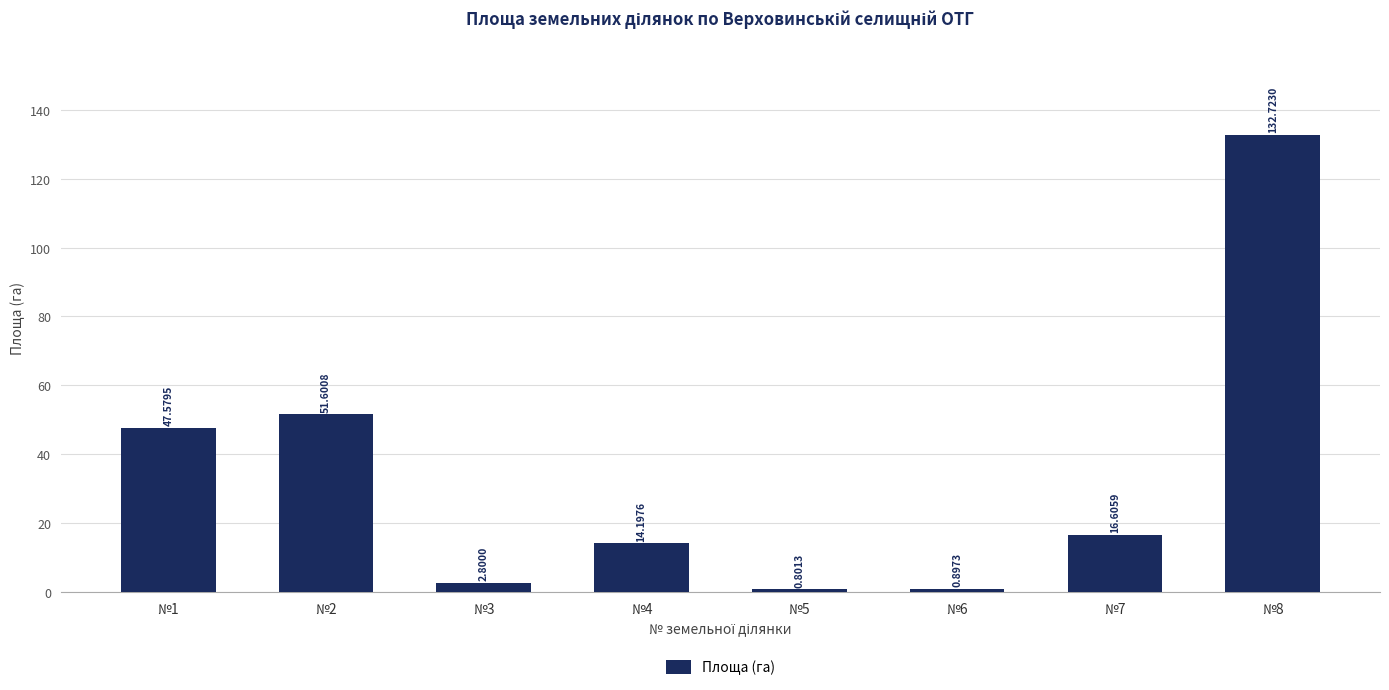

How many series are shown in this chart?

1